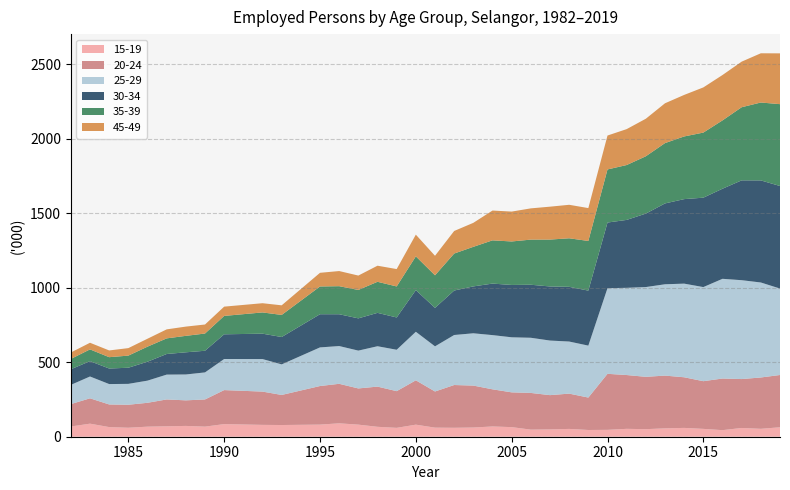

Reading left to right, transcribe all the data shown in this chart.

15-19: 68.6	87.7	64.7	60.3	67.6	70.0	72.6	67.8	84.8	79.6	78.6	81.4	90.0	81.2	66.6	59.6	81.0	61.0	60.0	61.8	68.9	64.5	47.6	49.0	52.5	45.2	46.2	53.0	50.8	56.2	59.3	52.7	44.1	58.8	53.1	63.5
20-24: 150.6	170.3	152.0	154.5	160.3	180.4	171.7	182.6	228.4	223.5	202.0	259.1	265.4	243.1	270.0	246.5	297.9	242.8	287.3	281.7	249.5	233.5	246.5	230.3	237.0	217.8	376.3	361.3	351.5	354.3	340.0	320.3	346.8	328.5	344.8	351.1
25-29: 129.0	146.5	137.0	140.2	148.8	166.8	173.8	181.6	208.8	218.5	205.3	259.4	253.6	254.1	271.1	278.0	326.0	303.2	335.9	351.2	364.1	369.8	370.5	366.6	349.8	348.9	575.4	585.7	602.9	613.4	628.9	632.0	669.7	664.0	638.0	580.5
30-34: 104.9	103.0	104.4	108.4	127.1	138.4	148.9	145.4	165.9	170.5	183.8	222.9	213.7	216.6	224.2	216.9	279.8	258.4	298.7	314.9	346.0	351.5	356.1	363.3	367.4	369.4	440.6	456.2	493.4	543.0	567.6	600.5	605.1	670.6	685.6	688.8
35-39: 69.4	79.0	76.1	81.3	101.1	104.9	110.5	115.7	123.5	142.7	148.3	186.3	188.3	190.8	208.7	208.3	226.6	218.7	248.4	265.8	290.4	292.1	303.2	314.9	326.1	333.5	356.6	368.6	385.0	405.2	420.9	437.2	458.9	491.1	523.2	549.7
45-49: 43.2	44.6	45.3	50.4	53.3	60.5	62.1	60.6	62.3	61.9	64.5	91.8	101.7	96.6	108.0	116.7	145.9	131.1	151.5	161.1	200.2	200.7	209.8	221.0	224.9	220.8	227.8	241.2	252.1	267.4	279.0	303.3	304.7	306.2	330.6	341.2